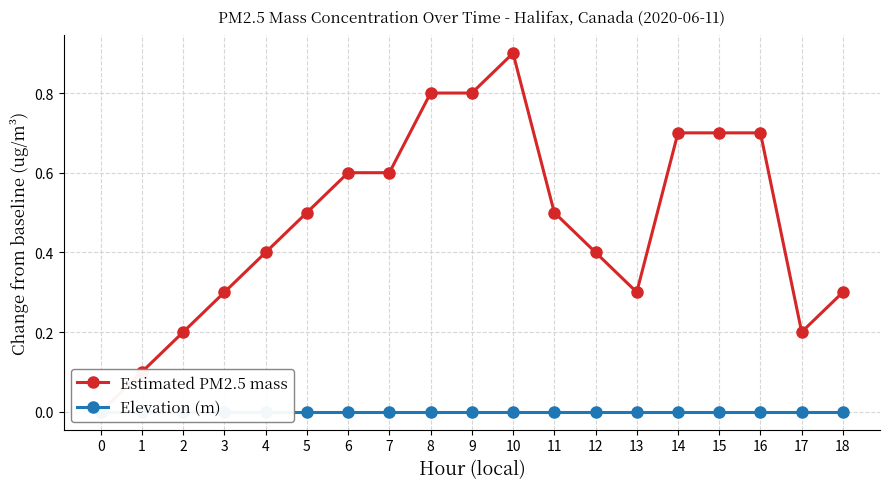

What is the value of the Estimated PM2.5 mass point at the 19th from the left?

0.3